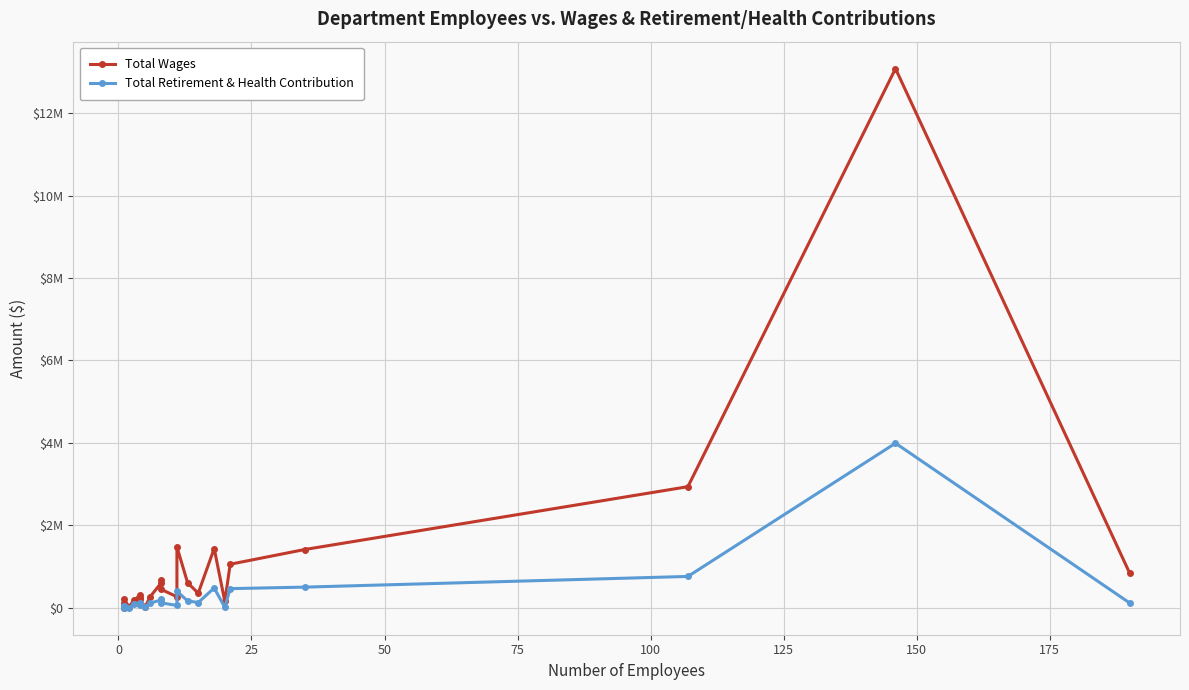

What is the maximum value shown in the chart?

13077756